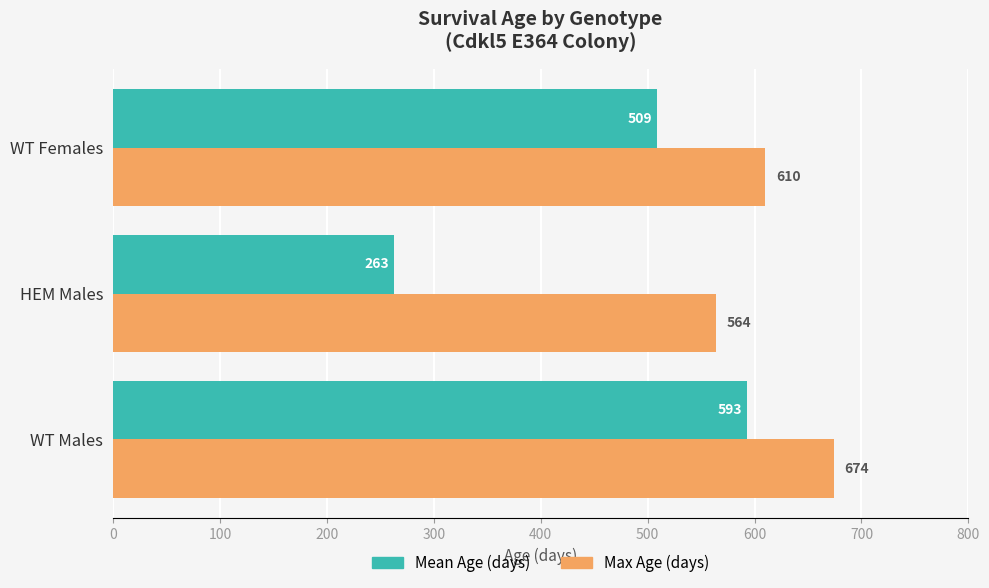

What is the average value of the Max Age (days) series?

616